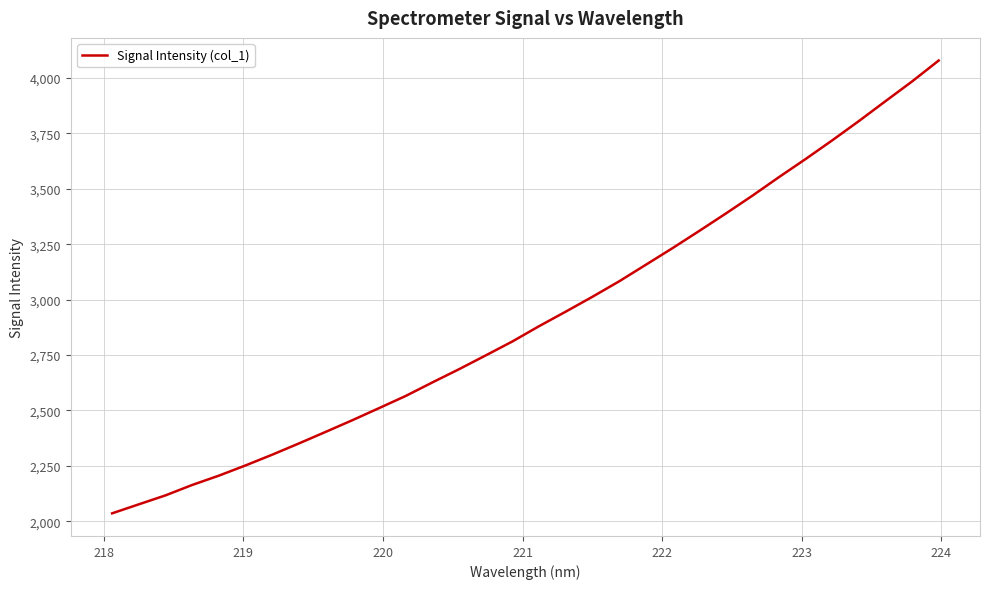

What is the minimum value shown in the chart?

2035.5